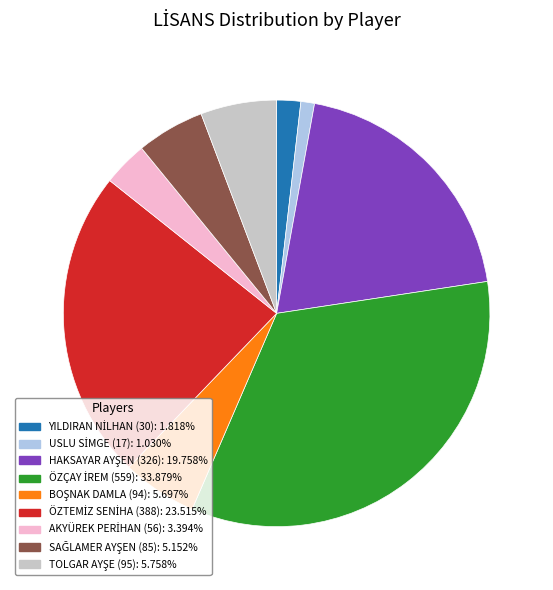

Is there any slice that represents more than half of the pie?

No